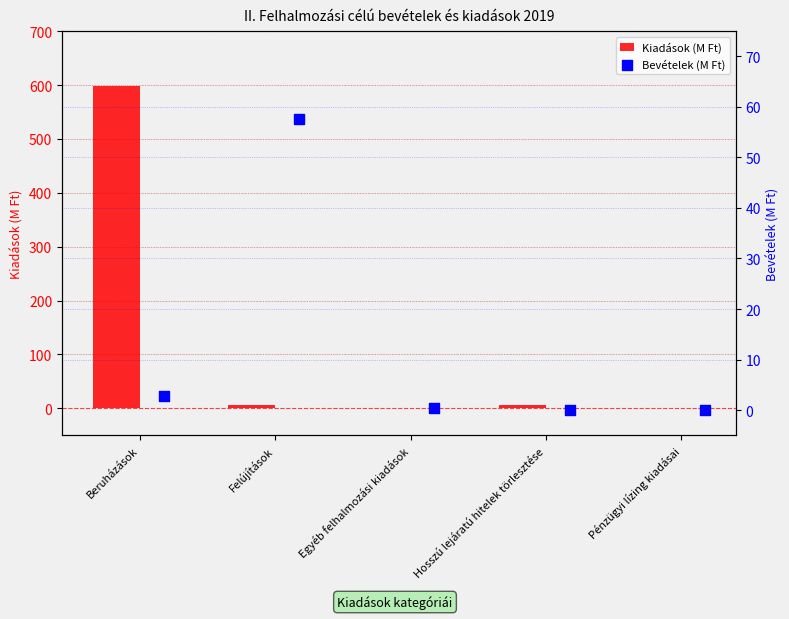

Which series reaches the maximum Y coordinate?

Kiadások (M Ft)